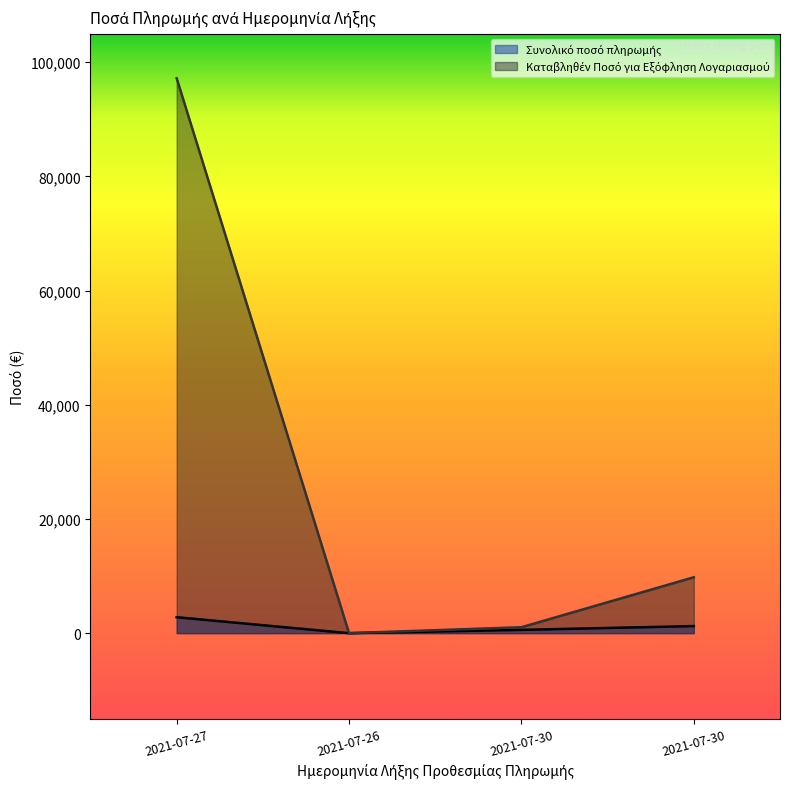

What is the average value?

27006.1